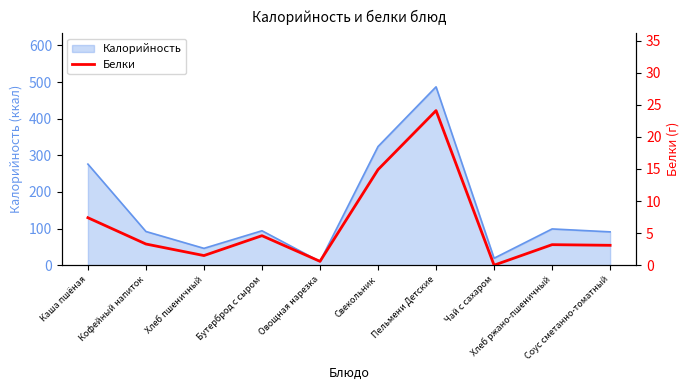

Between Хлеб пшеничный and Пельмени Детские, which is larger?

Пельмени Детские